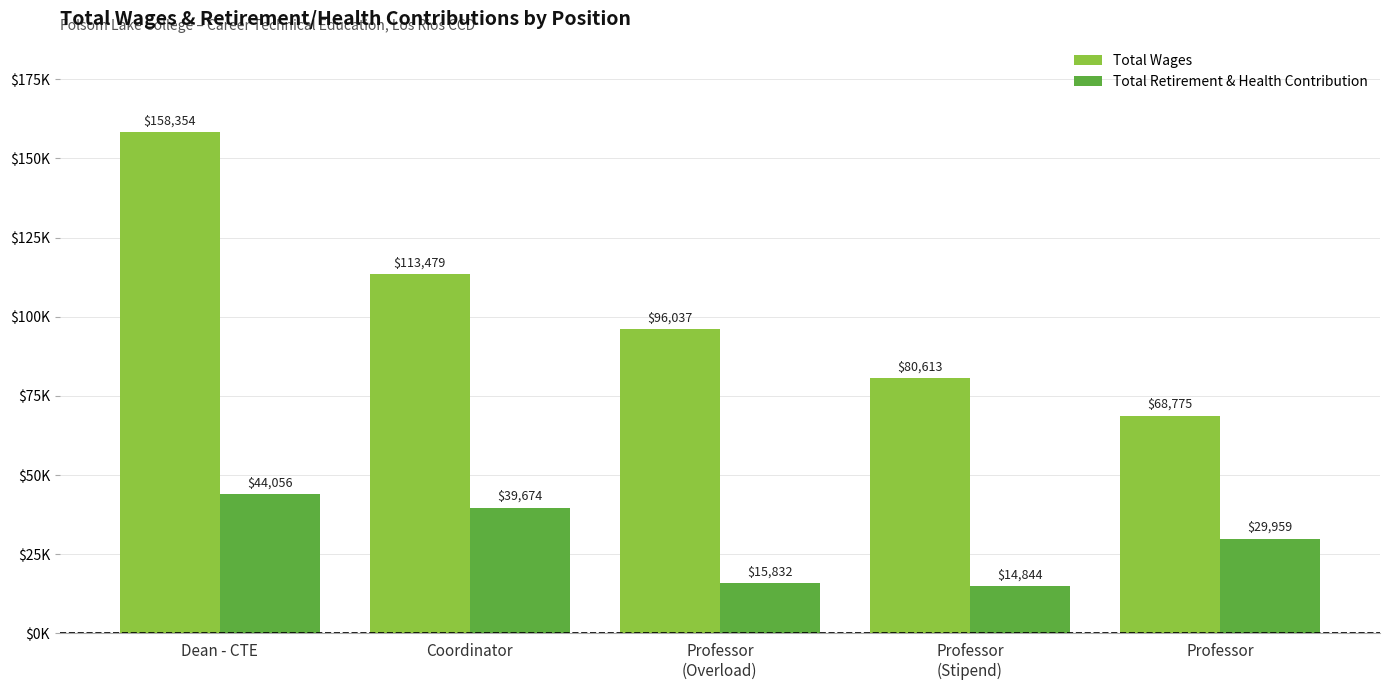

What is the total value across all series at Professor?

98734